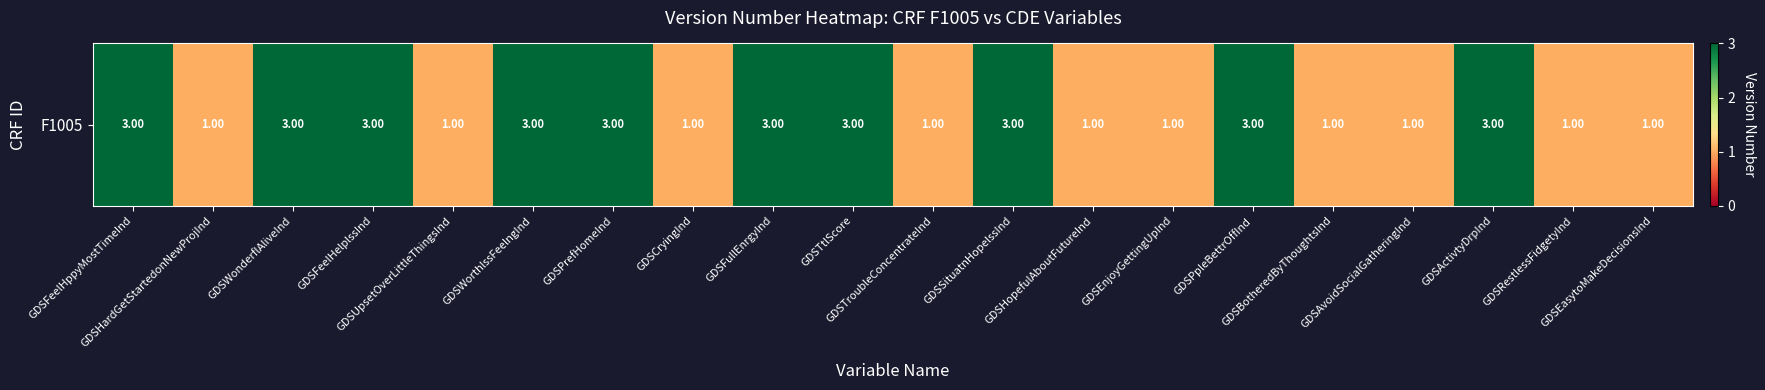

What is the maximum value shown in the chart?

3